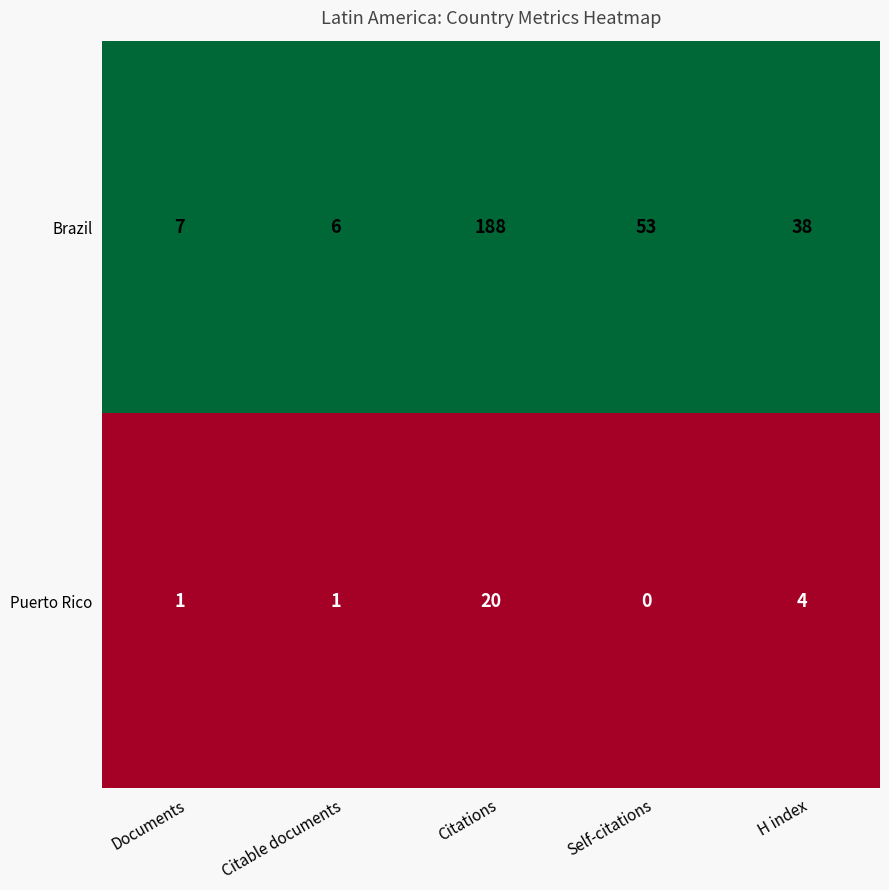

Which label corresponds to the largest value in the chart?

Citations